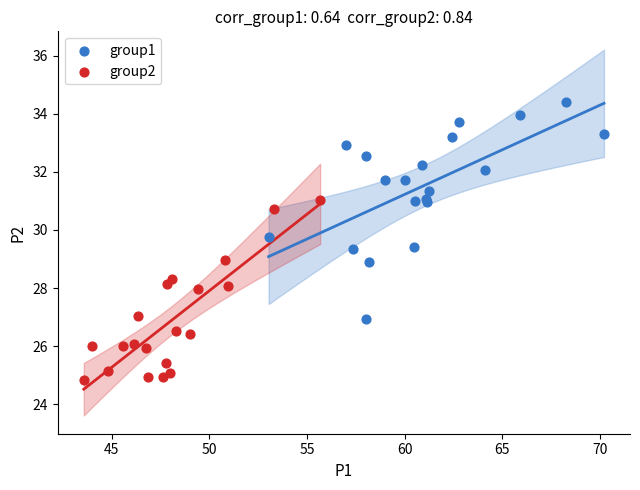

Which series reaches the maximum Y coordinate?

group1